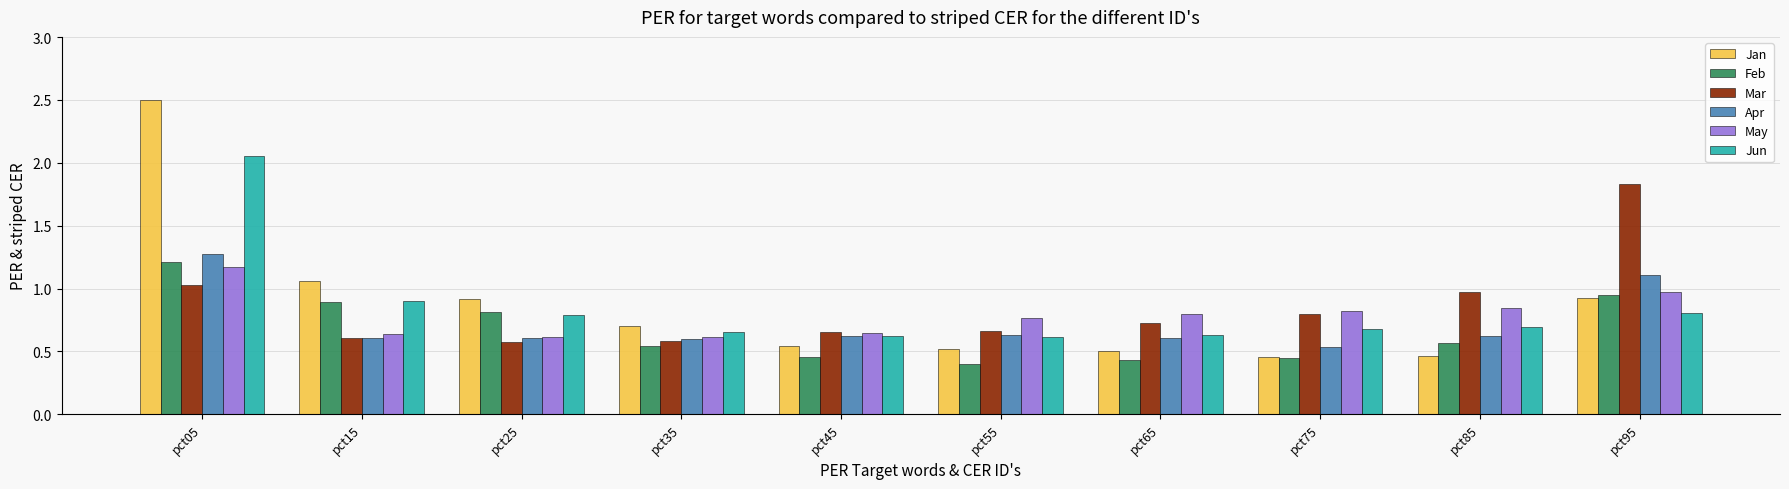

What is the difference between the highest and lowest values at pct25?

0.3